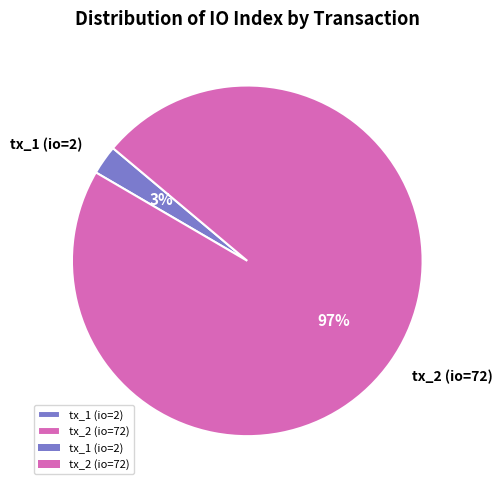

Is it true that tx_2 (io=72) is 97% of the pie?

True